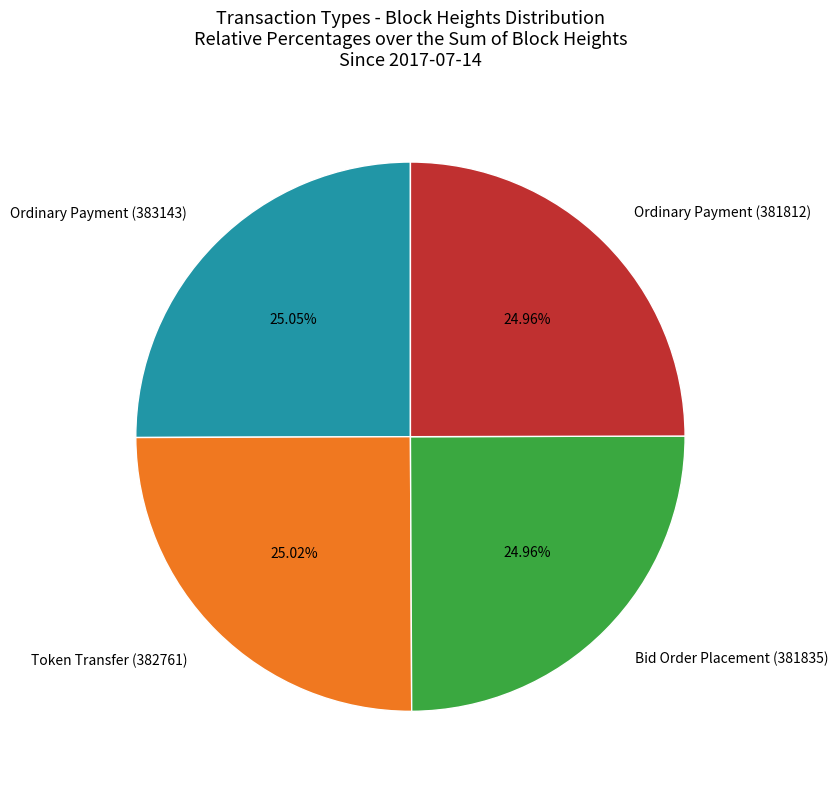

What is the ratio of the value at Bid Order Placement (381835) to the value at Ordinary Payment (383143)?

1.0